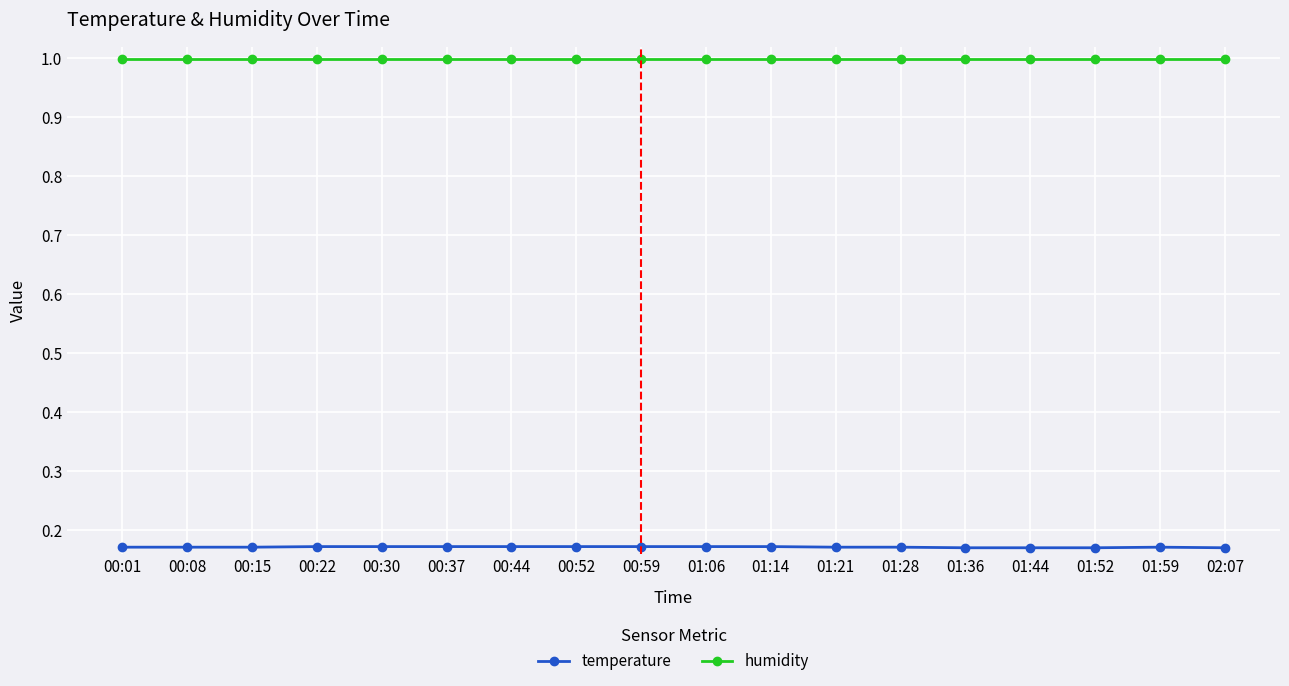

List the series in order of their overall mean, lowest first.

temperature, humidity